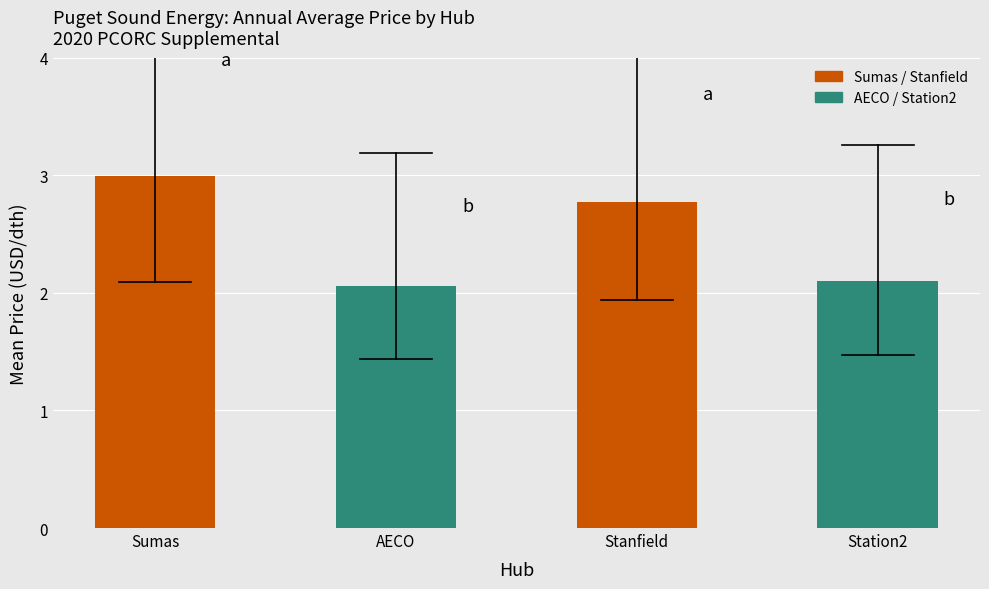

List the labels in order of value, largest first.

Sumas, Stanfield, Station2, AECO